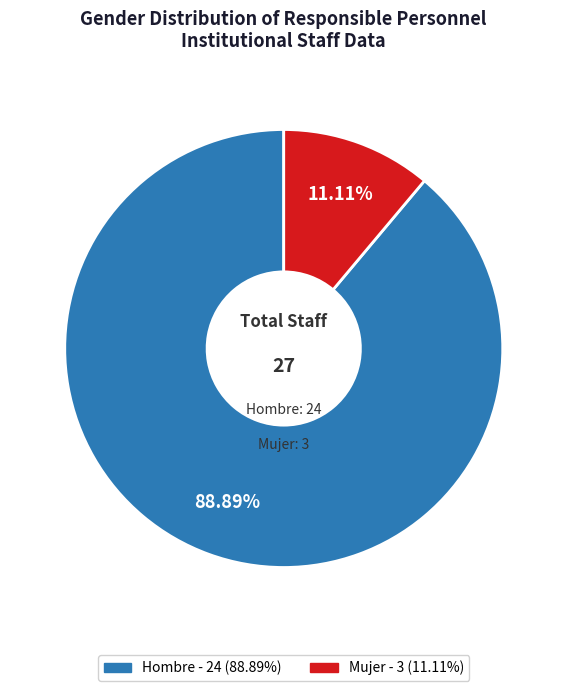

To the nearest percent, what is the combined percentage of Mujer and Hombre?

100%